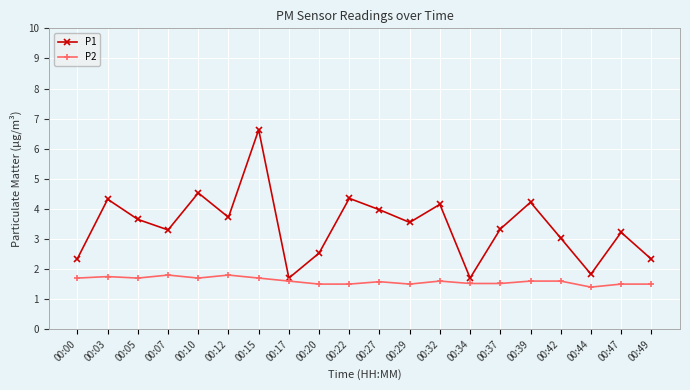

Which series has the largest range (max minus min)?

P1